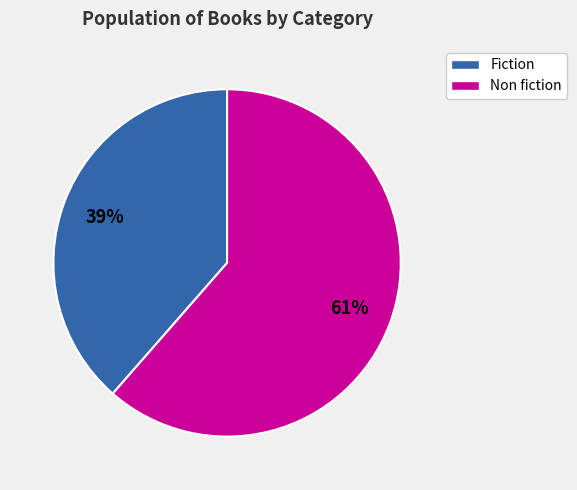

Count the number of slices in the pie.

2